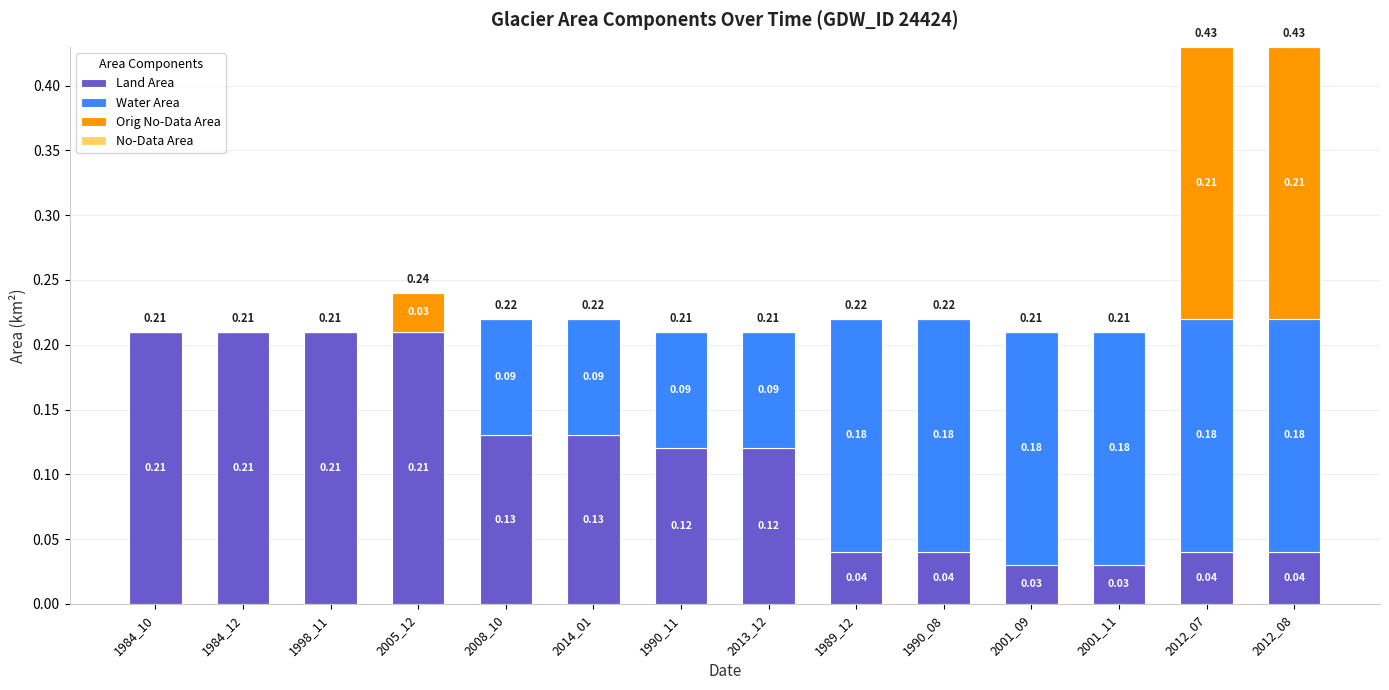

How many categories are shown in the chart?

14